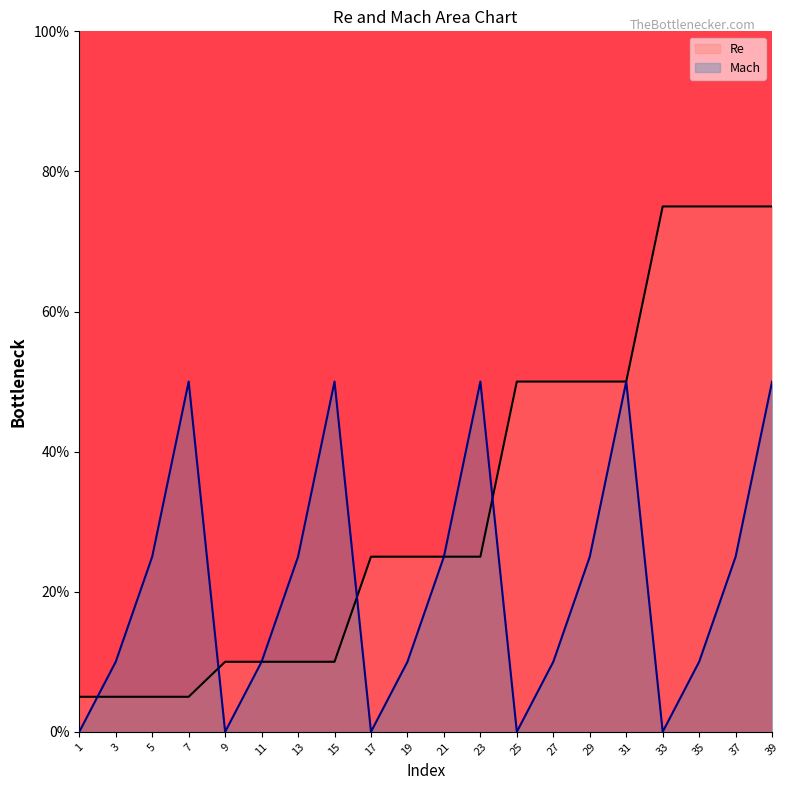

The Re series shows 1 at 7. True or false?

False